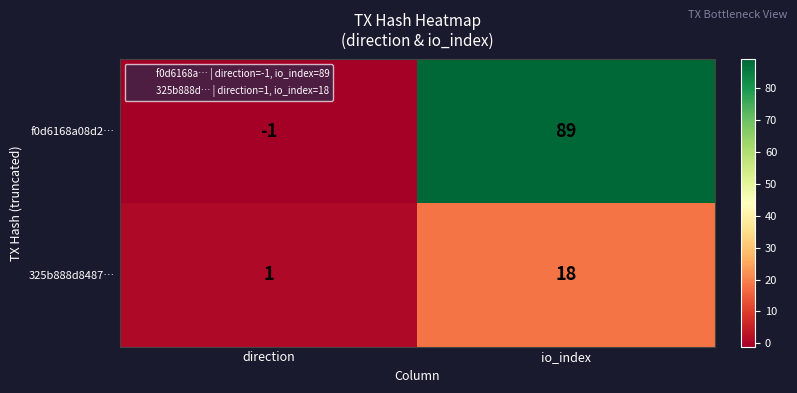

What is the minimum value shown in the chart?

-1